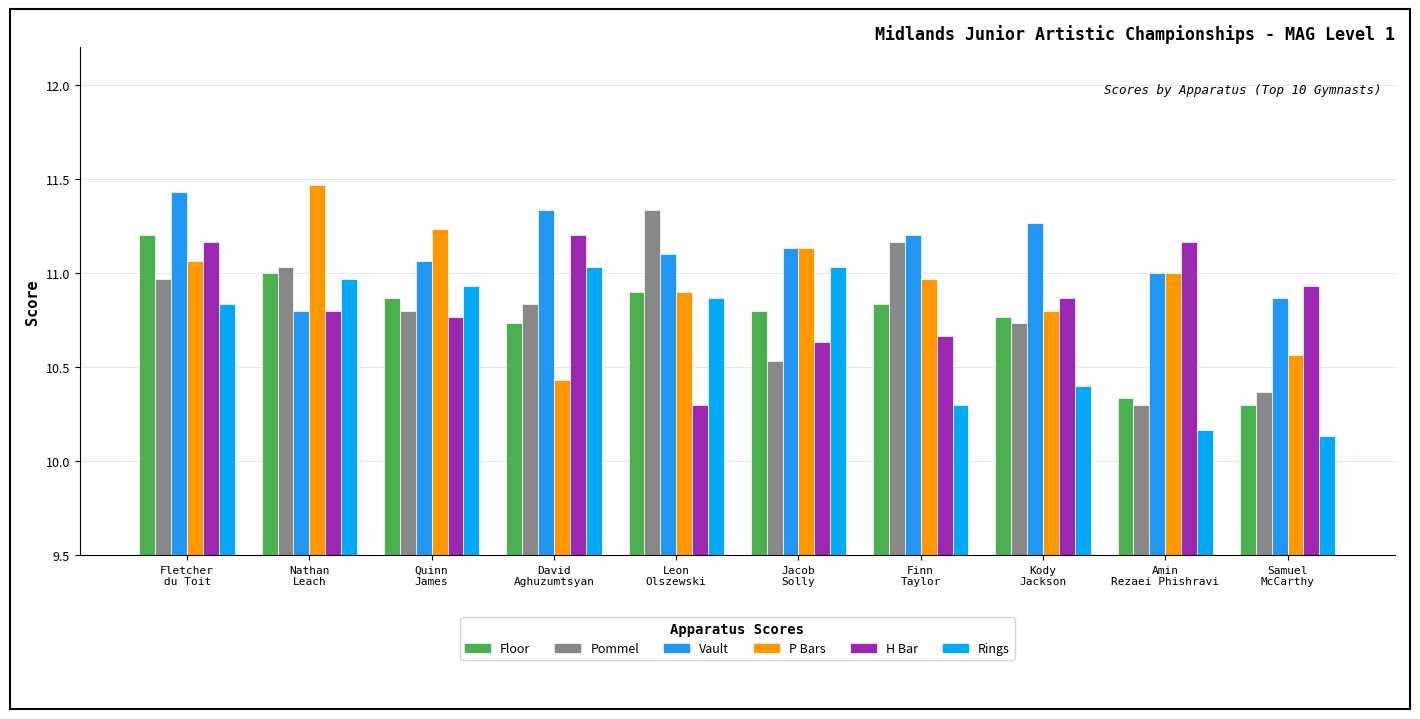

What are all the series names shown in the legend?

Floor, Pommel, Vault, P Bars, H Bar, Rings